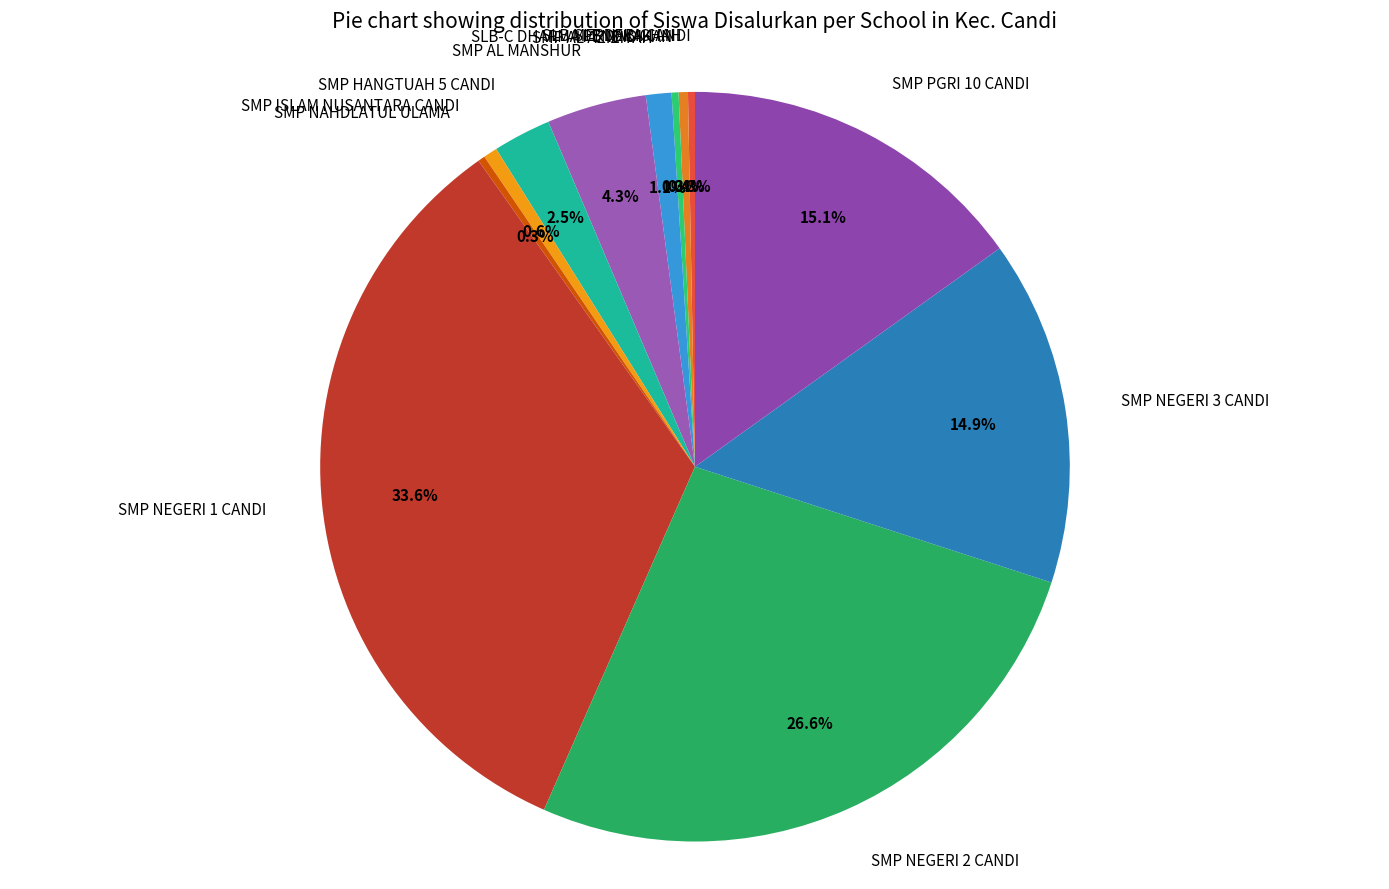

Which category has the biggest portion of the pie?

SMP NEGERI 1 CANDI